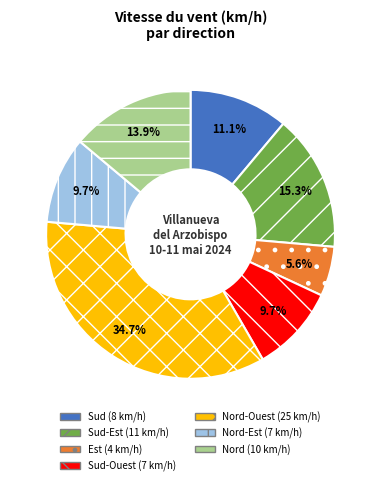

Is there any slice that represents more than half of the pie?

No